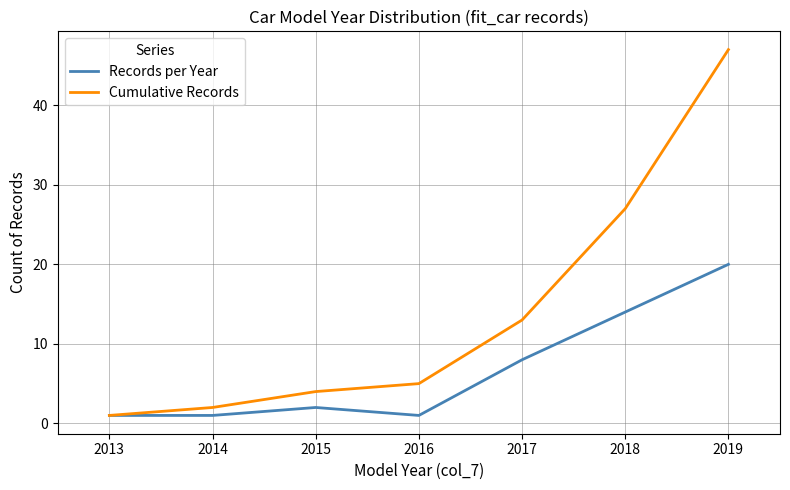

Reading right to left, transcribe all the data shown in this chart.

Records per Year: 2019=20	2018=14	2017=8	2016=1	2015=2	2014=1	2013=1
Cumulative Records: 2019=47	2018=27	2017=13	2016=5	2015=4	2014=2	2013=1